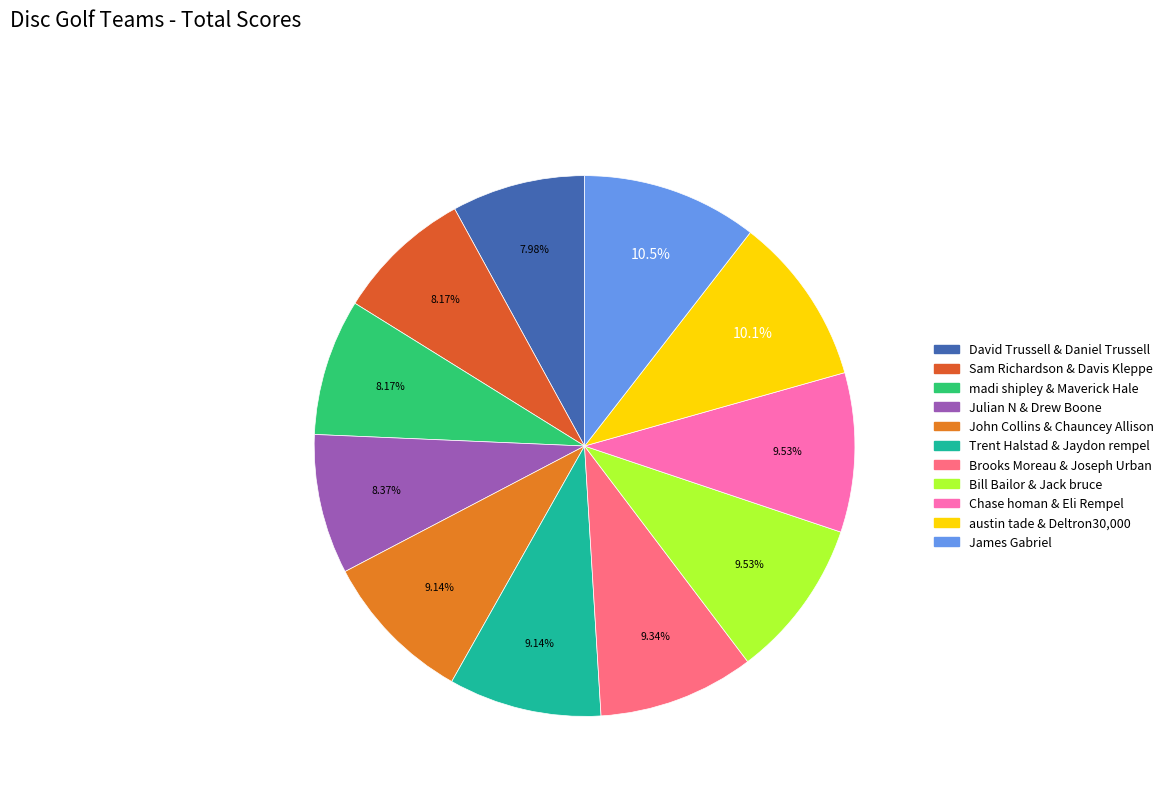

What percentage is the John Collins & Chauncey Allison slice, to the nearest percent?

9%